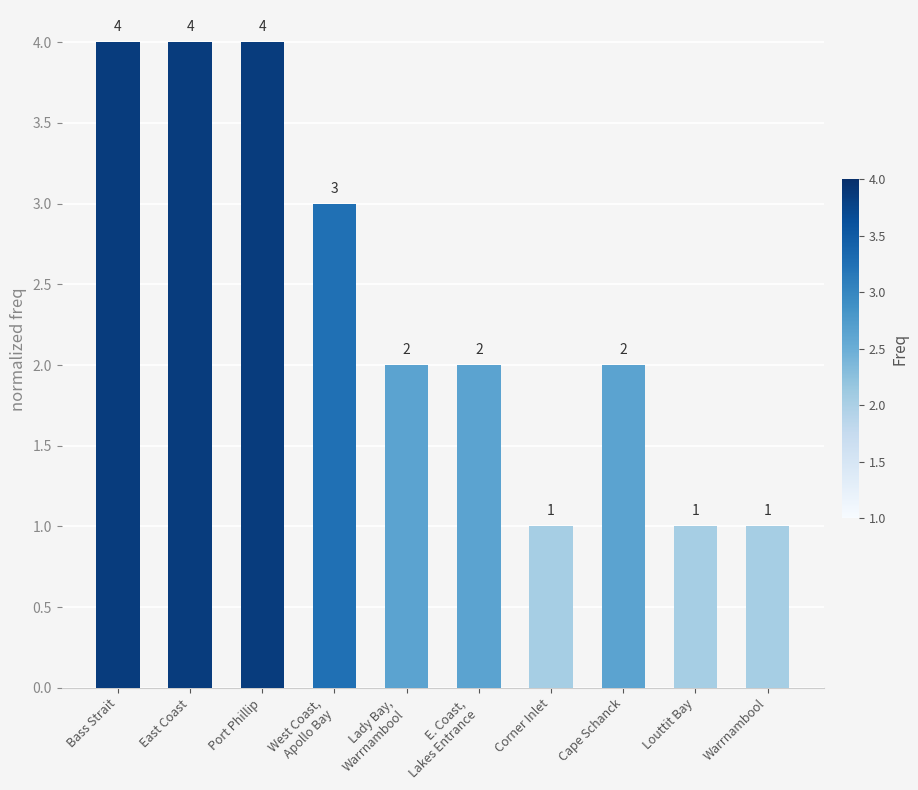

What is the sum of all values?

24